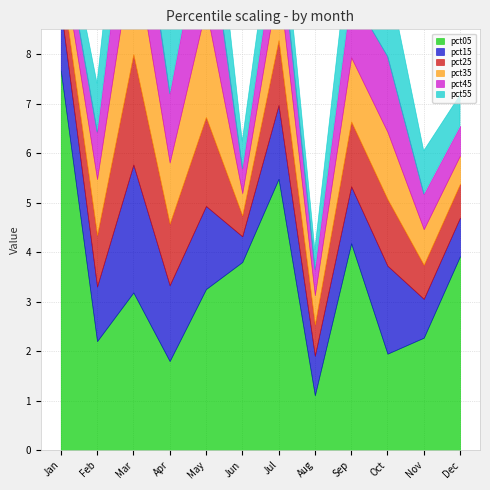

List the labels in order of pct05 value, largest first.

Jan, Jul, Sep, Dec, Jun, May, Mar, Nov, Feb, Oct, Apr, Aug